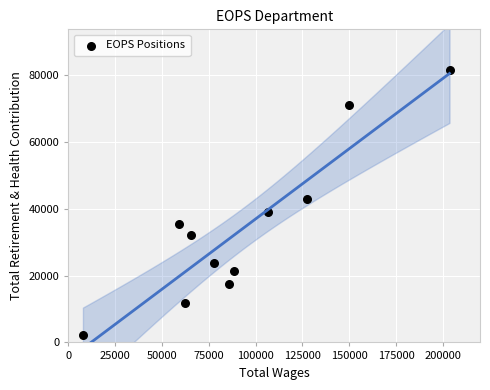

What Y value in the scatter plot is closest to 41884?

43062